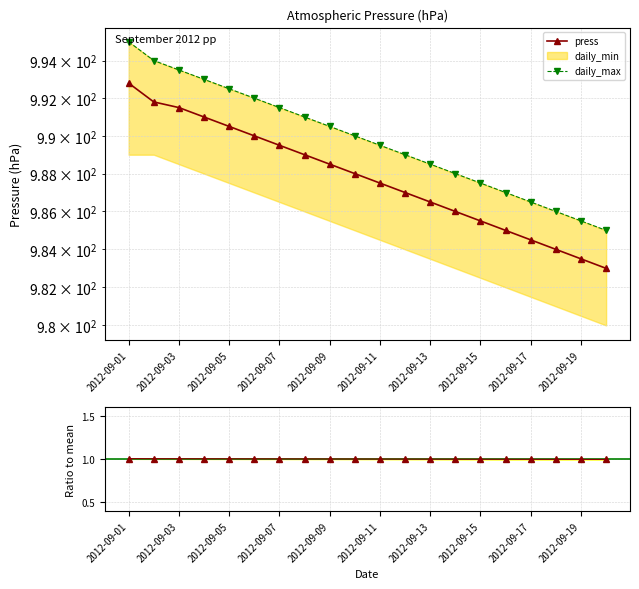

Does the chart have visible grid lines?

Yes